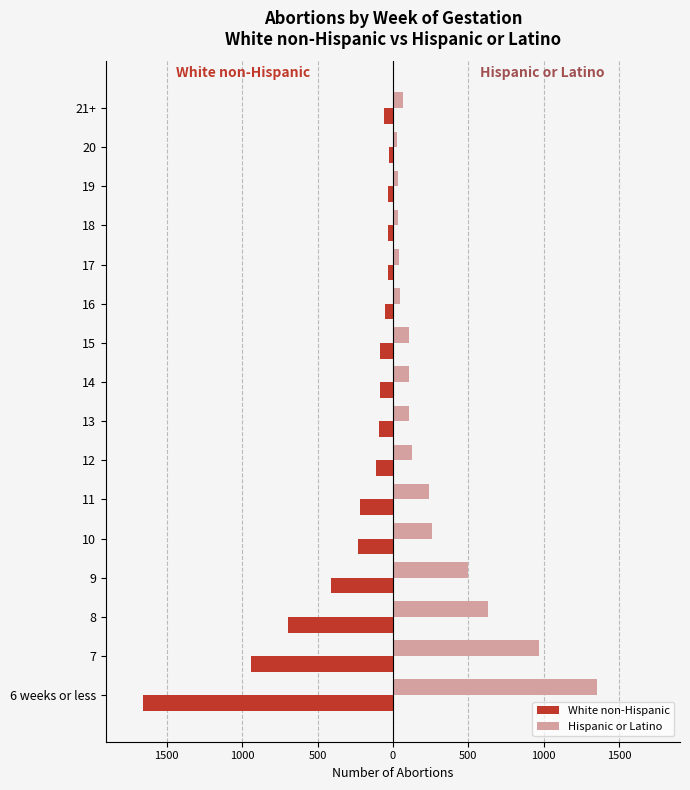

The White non-Hispanic series shows -92 at 21+. True or false?

False